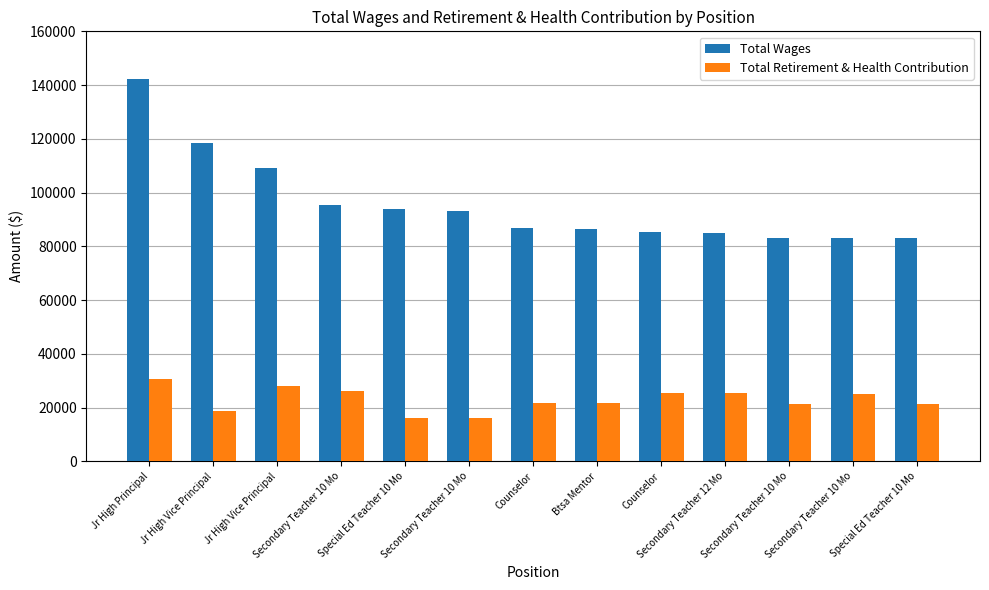

Reading right to left, list all the values displayed in this chart.

Total Wages: Special Ed Teacher 10 Mo=83000	Secondary Teacher 10 Mo=83138	Secondary Teacher 10 Mo=83153	Secondary Teacher 12 Mo=85030	Counselor=85259	Btsa Mentor=86407	Counselor=86765	Secondary Teacher 10 Mo=93034	Special Ed Teacher 10 Mo=94069	Secondary Teacher 10 Mo=95436	Jr High Vice Principal=109180	Jr High Vice Principal=118616	Jr High Principal=142175
Total Retirement & Health Contribution: Special Ed Teacher 10 Mo=21471	Secondary Teacher 10 Mo=25154	Secondary Teacher 10 Mo=21483	Secondary Teacher 12 Mo=25310	Counselor=25329	Btsa Mentor=21752	Counselor=21781	Secondary Teacher 10 Mo=16180	Special Ed Teacher 10 Mo=16266	Secondary Teacher 10 Mo=26168	Jr High Vice Principal=28085	Jr High Vice Principal=18777	Jr High Principal=30807